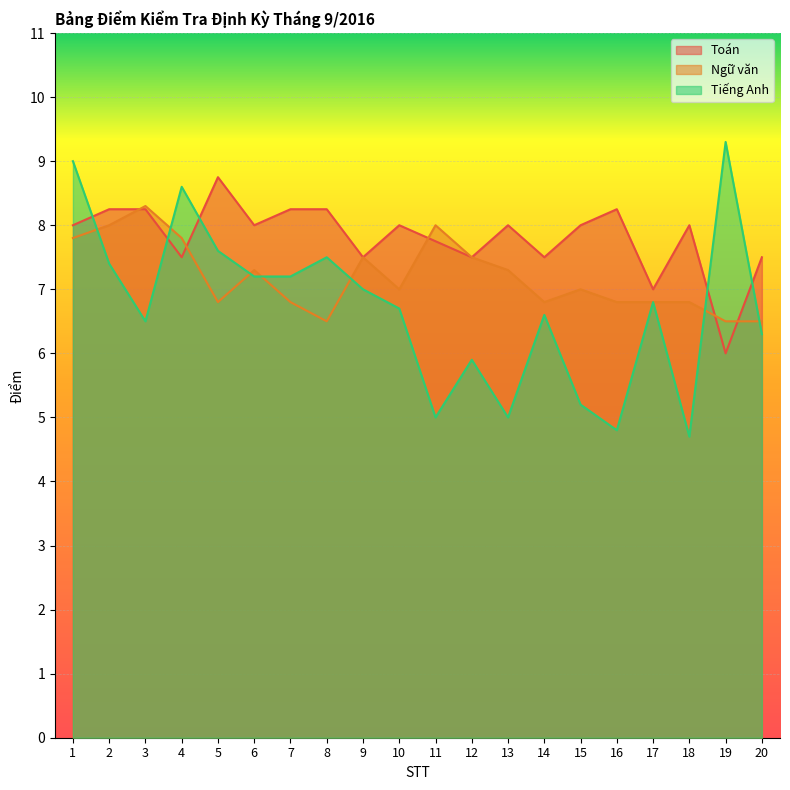

What is the average value of the Toán series?

7.8